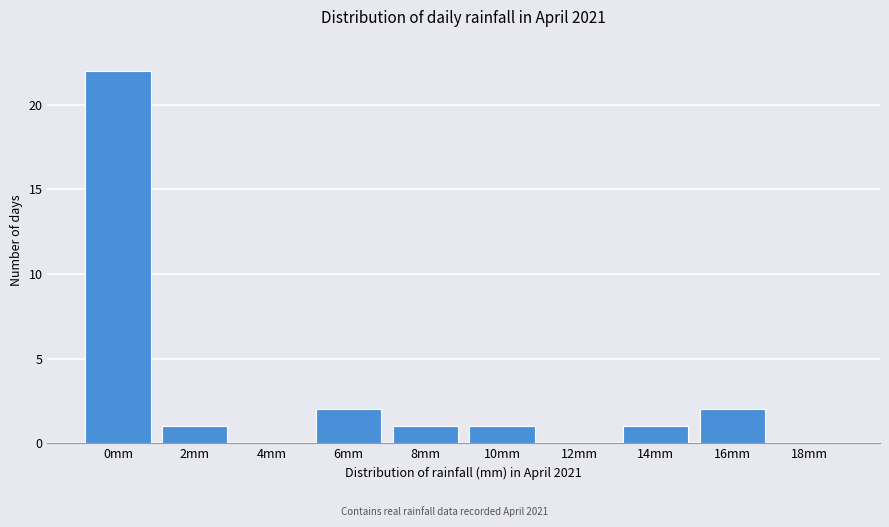

Reading left to right, transcribe all the data shown in this chart.

0mm=22	2mm=1	4mm=0	6mm=2	8mm=1	10mm=1	12mm=0	14mm=1	16mm=2	18mm=0